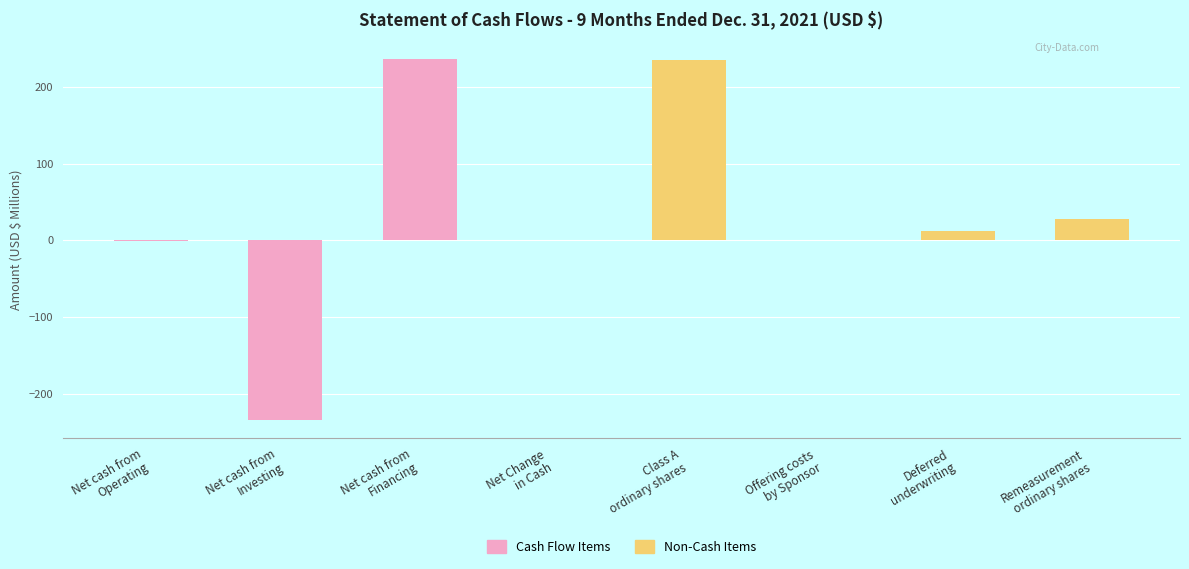

The Non-Cash Items series shows 39.8 at Remeasurement ordinary shares. True or false?

False